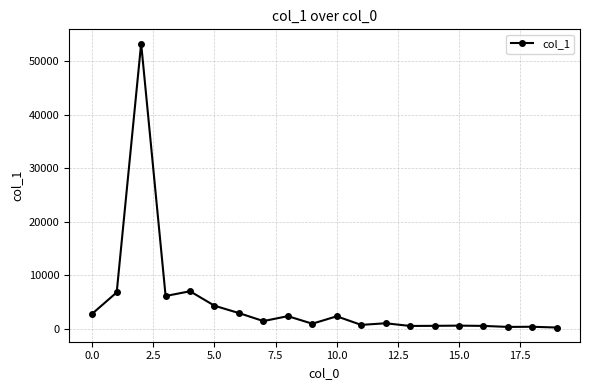

True or false: there are more than 1 points higher than both neighbors.

True